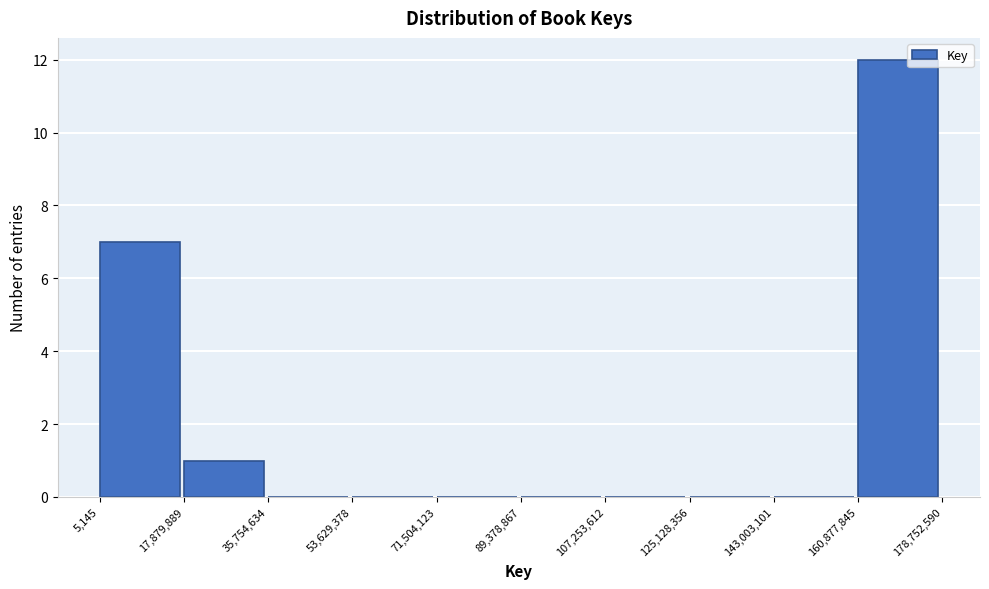

Reading left to right, transcribe this chart: for each bar, give the range it covers on the x-axis and its height. The values are not printed on the chart, so give them approximately, as read against the axis.

5,145 to 17,879,889: 7
17,879,889 to 35,754,634: 1
35,754,634 to 53,629,378: 0
53,629,378 to 71,504,123: 0
71,504,123 to 89,378,867: 0
89,378,867 to 107,253,612: 0
107,253,612 to 125,128,356: 0
125,128,356 to 143,003,101: 0
143,003,101 to 160,877,845: 0
160,877,845 to 178,752,590: 12